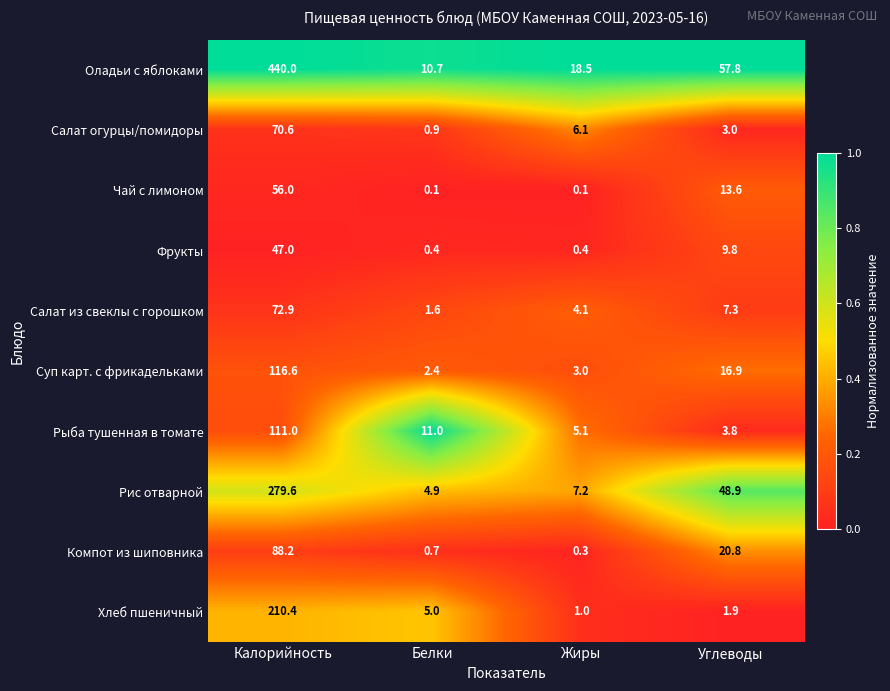

Rank the series at Жиры from highest to lowest value.

Оладьи с яблоками, Рис отварной, Салат огурцы/помидоры, Рыба тушенная в томате, Салат из свеклы с горошком, Суп карт. с фрикадельками, Хлеб пшеничный, Фрукты, Компот из шиповника, Чай с лимоном